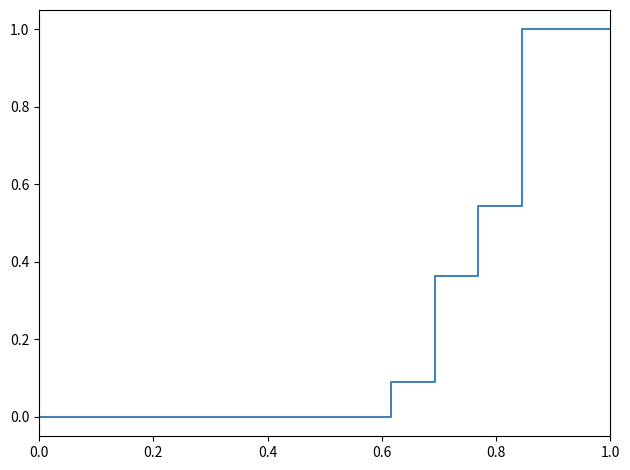

What is the difference between the maximum and minimum values?

1.0